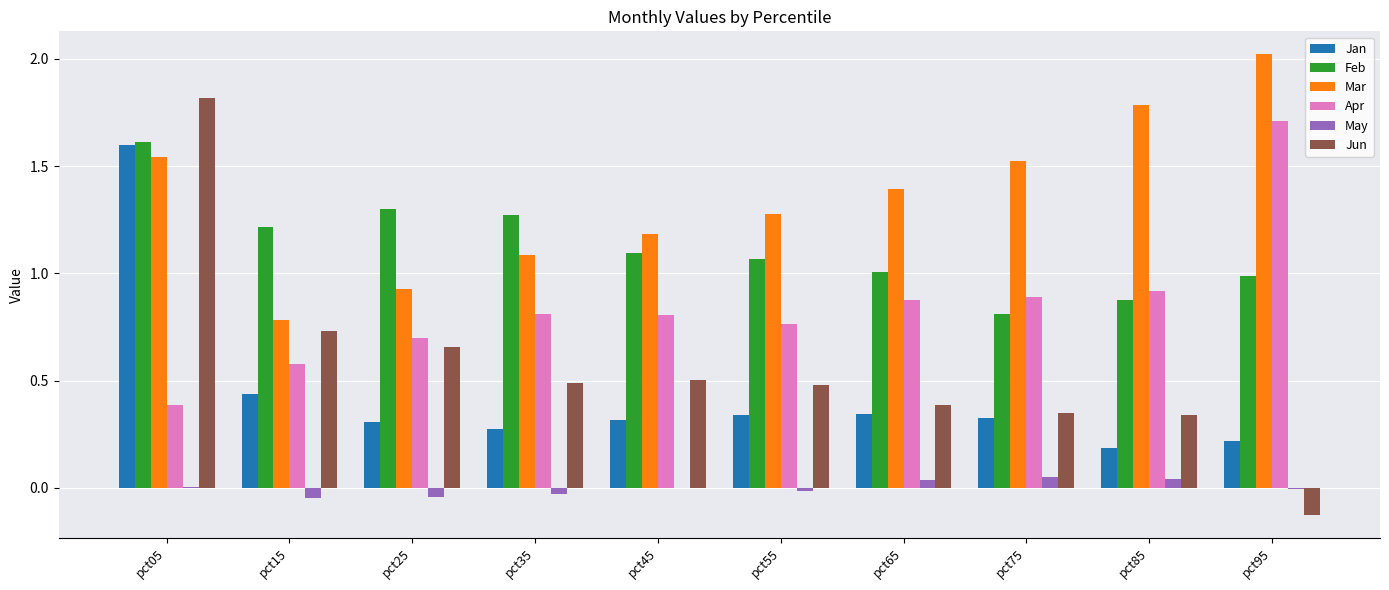

Which series has the largest total across all categories?

Mar